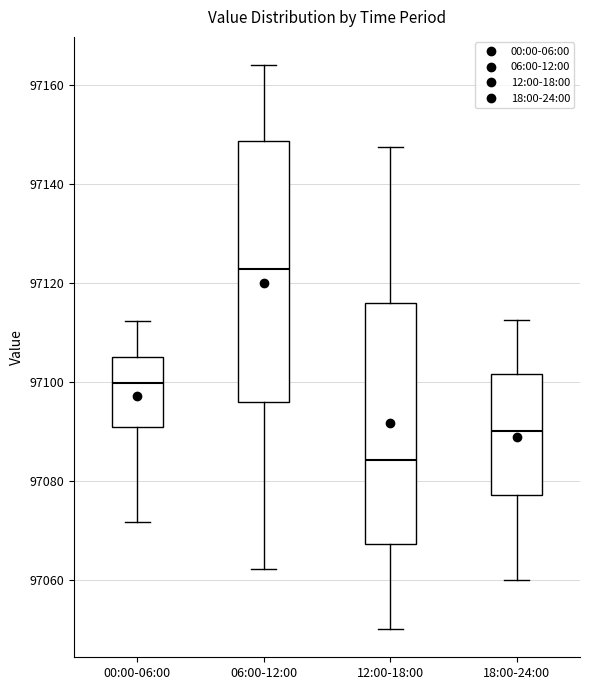

Which box's median line is the lowest?

12:00-18:00